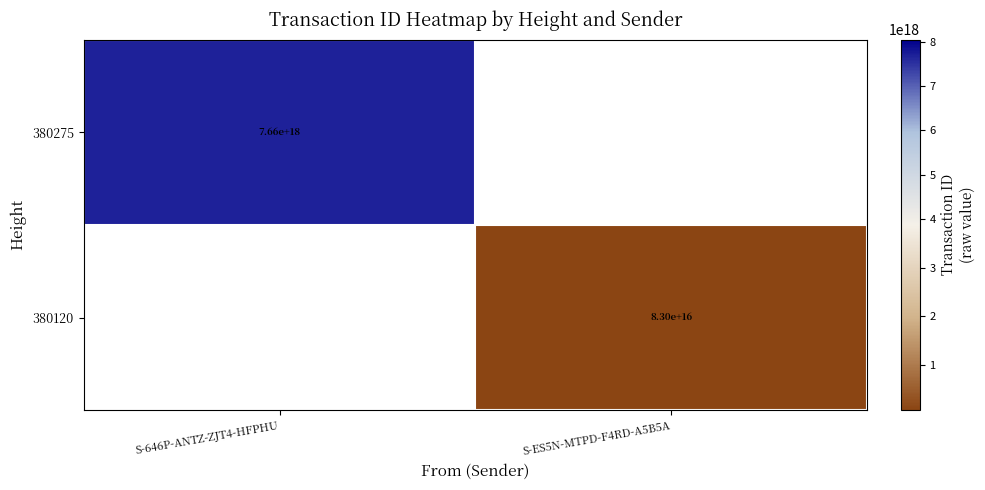

The value of 380275 at S-646P-ANTZ-ZJT4-HFPHU is 11708166059610597376. True or false?

False